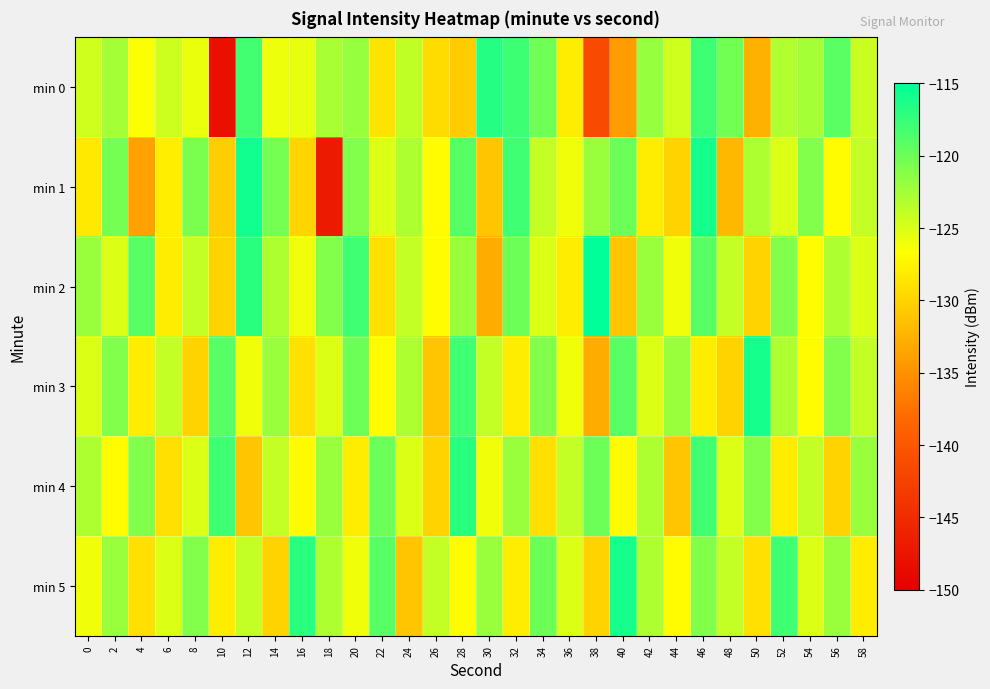

Reading left to right, extract all data points from this chart.

min 0: 0=-124.5	2=-122.6	4=-126.6	6=-124.4	8=-125.7	10=-148.0	12=-118.1	14=-125.9	16=-125.6	18=-122.7	20=-121.9	22=-128.7	24=-123.9	26=-129.3	28=-130.5	30=-116.7	32=-117.8	34=-120.2	36=-128.1	38=-141.5	40=-134.2	42=-121.9	44=-124.5	46=-117.8	48=-120.2	50=-132.6	52=-123.2	54=-122.6	56=-119.2	58=-124.3
min 1: 0=-128.3	2=-120.4	4=-133.7	6=-127.9	8=-120.7	10=-130.4	12=-115.8	14=-120.4	16=-129.8	18=-146.7	20=-121.0	22=-125.0	24=-123.0	26=-127.0	28=-119.0	30=-131.0	32=-118.0	34=-124.0	36=-126.0	38=-122.0	40=-120.0	42=-128.0	44=-130.0	46=-116.0	48=-132.0	50=-123.0	52=-125.0	54=-121.0	56=-127.0	58=-124.0
min 2: 0=-122.0	2=-125.0	4=-119.0	6=-128.0	8=-124.0	10=-130.0	12=-117.0	14=-123.0	16=-126.0	18=-121.0	20=-118.0	22=-129.0	24=-124.0	26=-127.0	28=-122.0	30=-133.0	32=-120.0	34=-125.0	36=-128.0	38=-115.0	40=-131.0	42=-122.0	44=-126.0	46=-119.0	48=-124.0	50=-130.0	52=-121.0	54=-127.0	56=-123.0	58=-125.0
min 3: 0=-125.0	2=-121.0	4=-128.0	6=-124.0	8=-130.0	10=-119.0	12=-126.0	14=-122.0	16=-129.0	18=-125.0	20=-120.0	22=-127.0	24=-123.0	26=-131.0	28=-118.0	30=-124.0	32=-128.0	34=-121.0	36=-126.0	38=-133.0	40=-119.0	42=-125.0	44=-122.0	46=-128.0	48=-130.0	50=-116.0	52=-123.0	54=-127.0	56=-121.0	58=-124.0
min 4: 0=-123.0	2=-127.0	4=-121.0	6=-129.0	8=-125.0	10=-118.0	12=-131.0	14=-124.0	16=-127.0	18=-122.0	20=-128.0	22=-120.0	24=-125.0	26=-130.0	28=-117.0	30=-126.0	32=-122.0	34=-129.0	36=-124.0	38=-120.0	40=-127.0	42=-123.0	44=-131.0	46=-118.0	48=-125.0	50=-121.0	52=-128.0	54=-124.0	56=-130.0	58=-122.0
min 5: 0=-126.0	2=-122.0	4=-129.0	6=-125.0	8=-121.0	10=-128.0	12=-124.0	14=-130.0	16=-117.0	18=-123.0	20=-126.0	22=-119.0	24=-131.0	26=-124.0	28=-127.0	30=-122.0	32=-128.0	34=-120.0	36=-125.0	38=-130.0	40=-116.0	42=-123.0	44=-127.0	46=-121.0	48=-124.0	50=-129.0	52=-118.0	54=-125.0	56=-122.0	58=-128.0